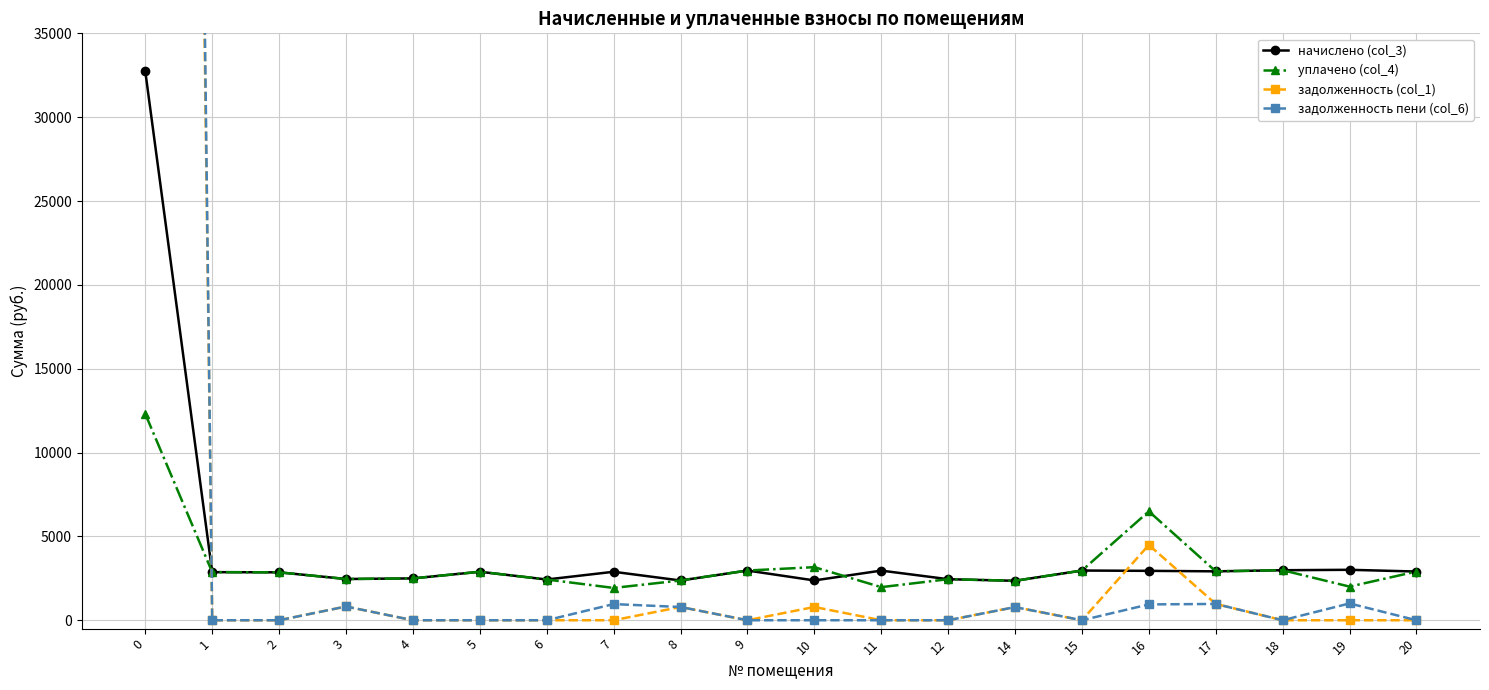

Reading right to left, list all the values displayed in this chart.

начислено (col_3): 2905.3	3008.6	2982.8	2916.4	2945.9	2964.4	2352.3	2448.2	2960.7	2374.4	2964.4	2370.8	2890.6	2429.7	2890.6	2496.1	2459.2	2857.4	2868.5	32725.8
уплачено (col_4): 2905.3	2005.7	2982.8	2916.4	6494.0	2964.4	2352.3	2448.2	1973.8	3165.9	2964.4	2370.8	1927.1	2429.7	2890.6	2496.1	2459.2	2857.4	2868.5	12303.5
задолженность (col_1): 0.0	0.0	0.0	972.1	4491.8	0.0	784.1	0.0	0.0	791.5	0.0	790.2	0.0	0.0	0.0	0.0	819.7	0.0	0.0	305393.7
задолженность пени (col_6): 0.0	1002.9	0.0	972.1	943.7	0.0	784.1	0.0	0.0	0.0	0.0	790.2	963.5	0.0	0.0	0.0	819.7	0.0	0.0	322153.5